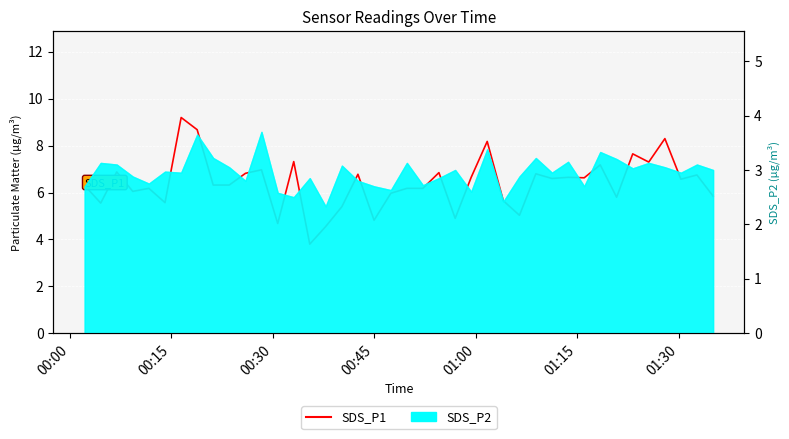

At which label does the data first exceed 6?

00:00